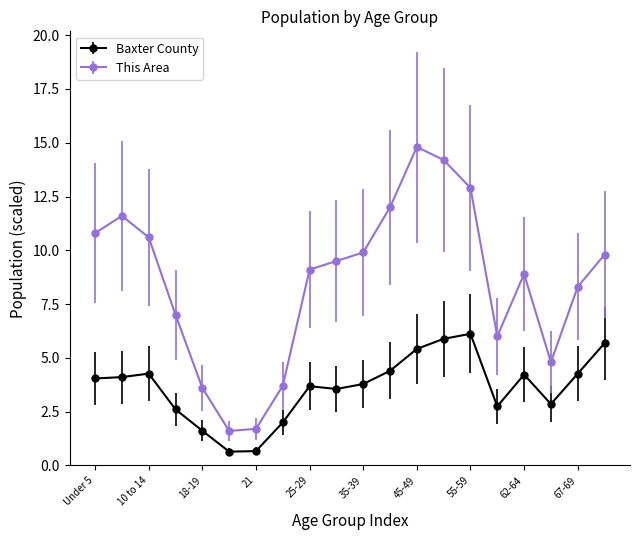

Rank the series by their average value, from highest to lowest.

This Area, Baxter County